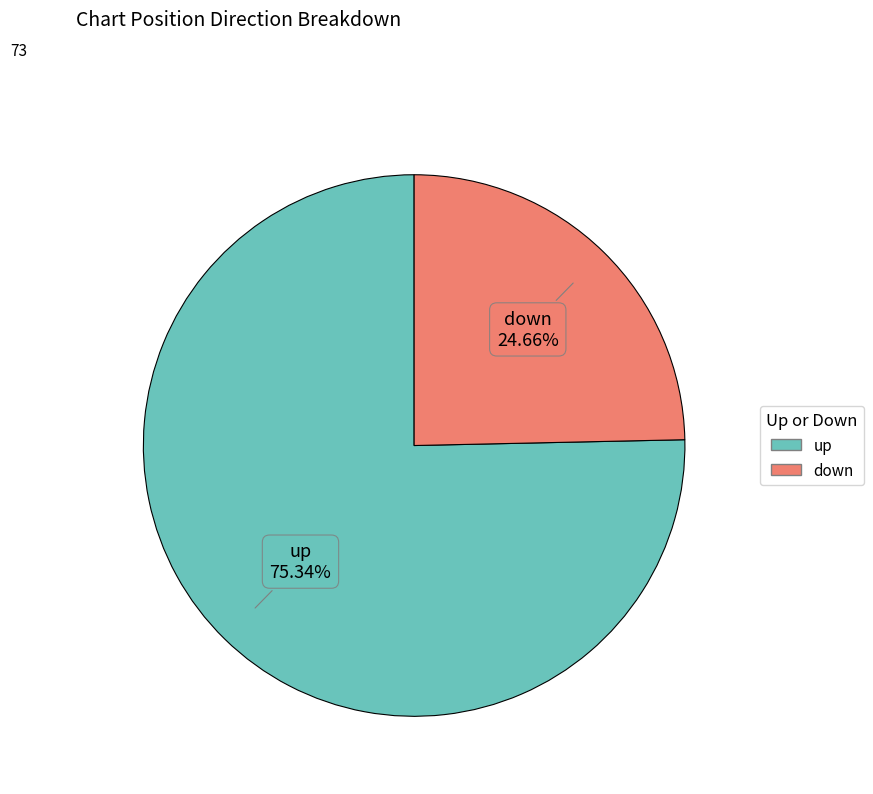

What is the smallest slice in the pie chart?

down